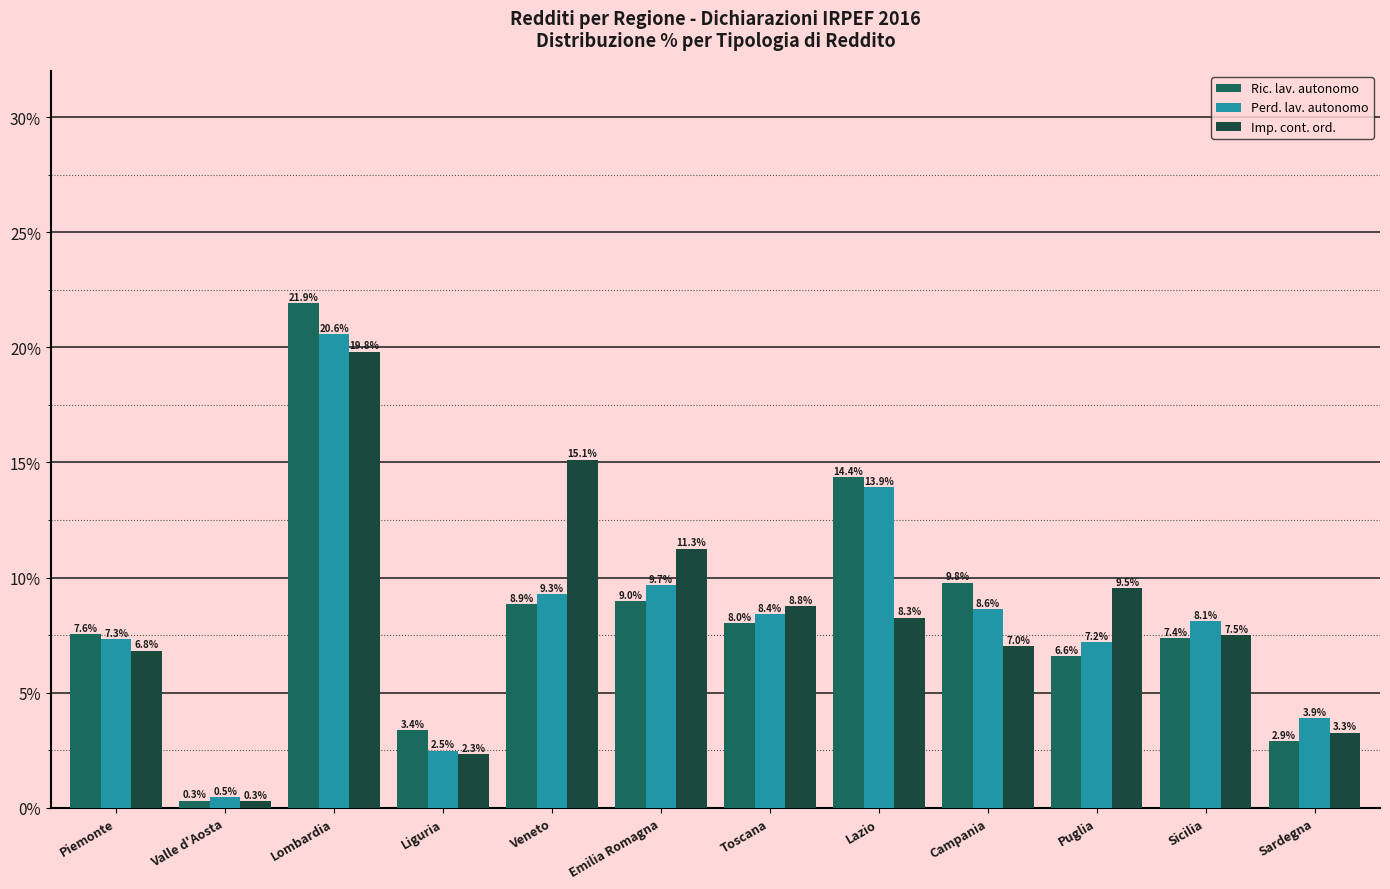

The Perd. lav. autonomo series shows 0.5 at Valle d'Aosta. True or false?

True